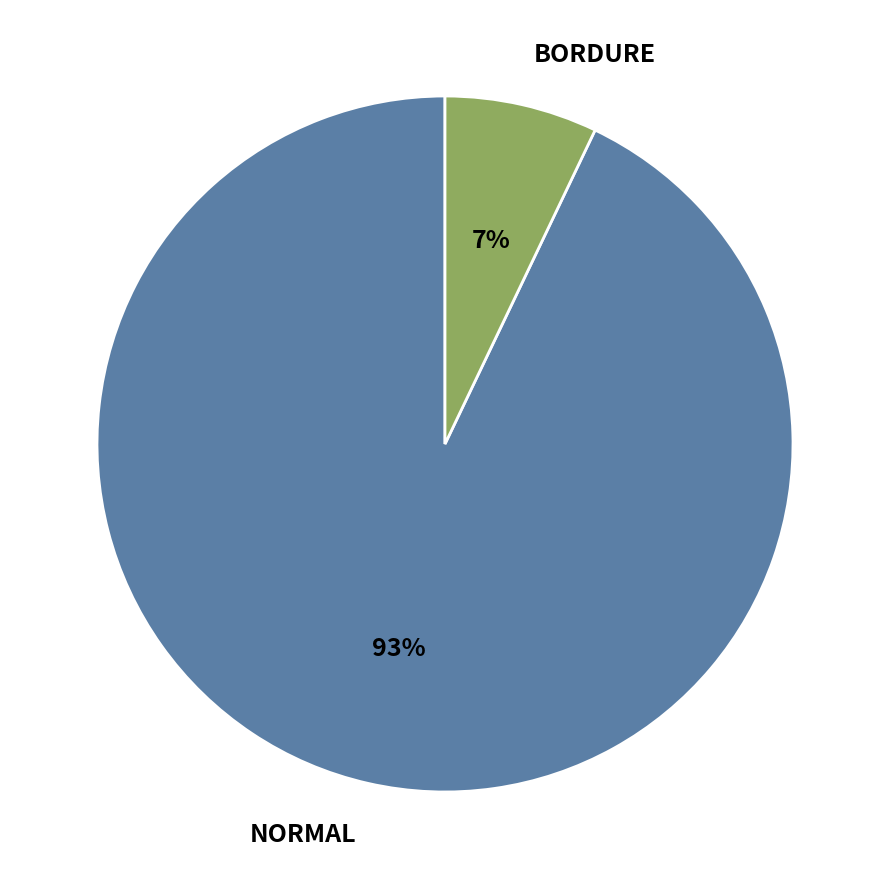

How many segments does this pie chart have?

2